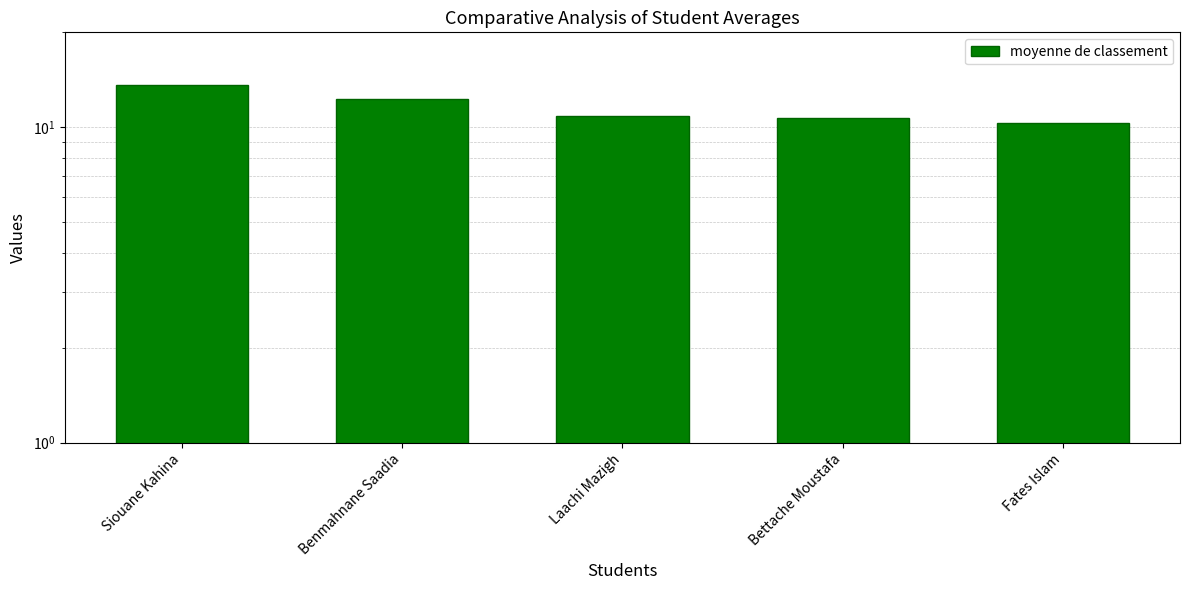

Rank the categories by value from highest to lowest.

Siouane Kahina, Benmahnane Saadia, Laachi Mazigh, Bettache Moustafa, Fates Islam